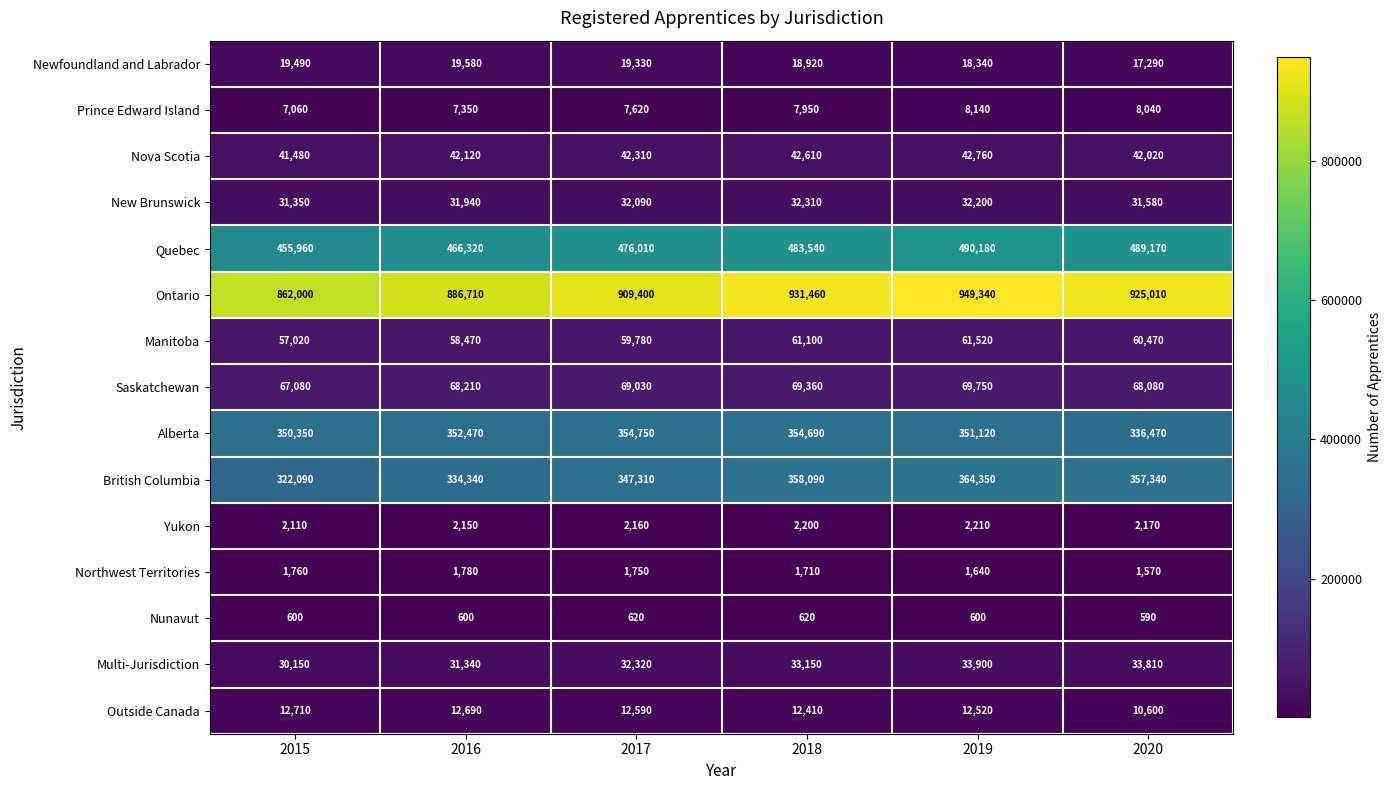

What is the difference between the Alberta values at 2020 and 2017?

18280